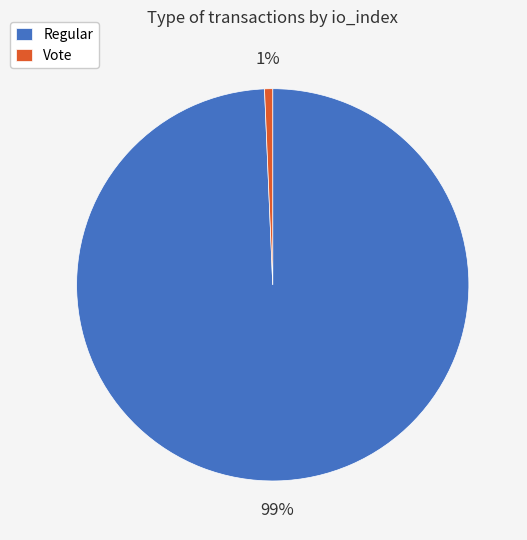

To the nearest percent, what portion does Vote represent?

1%